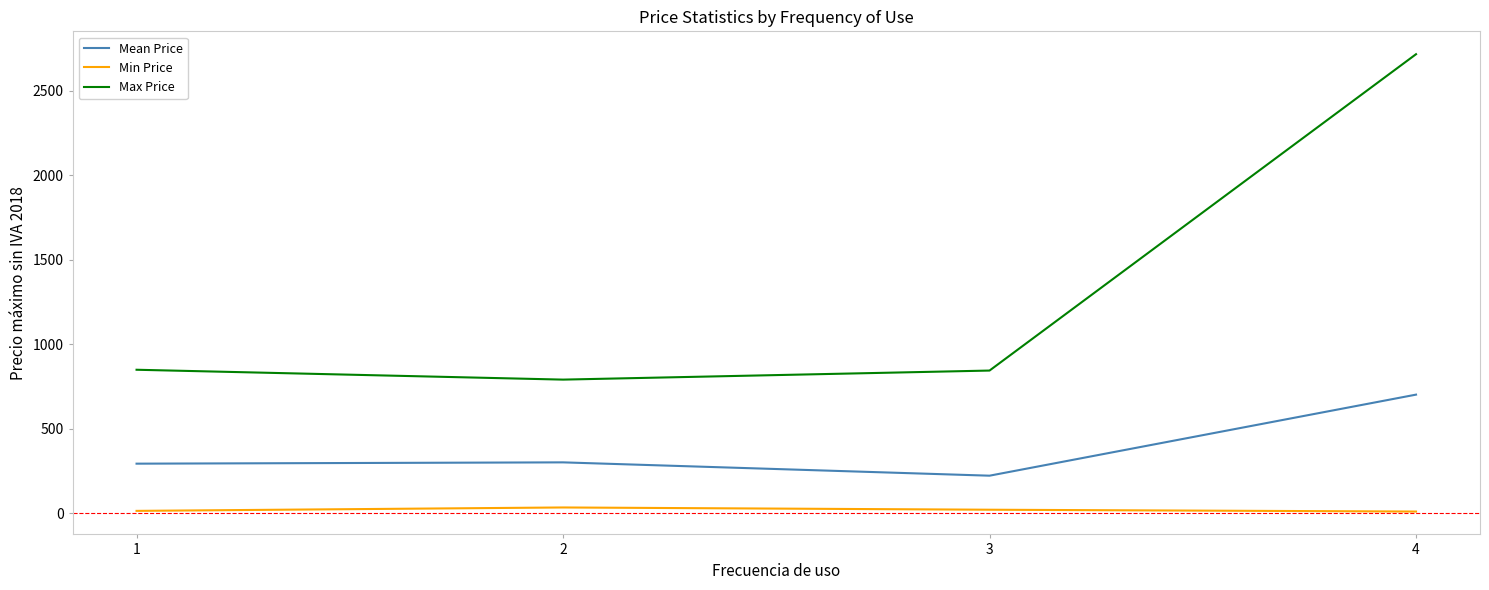

The value of Min Price at 1 is 14.8. True or false?

True